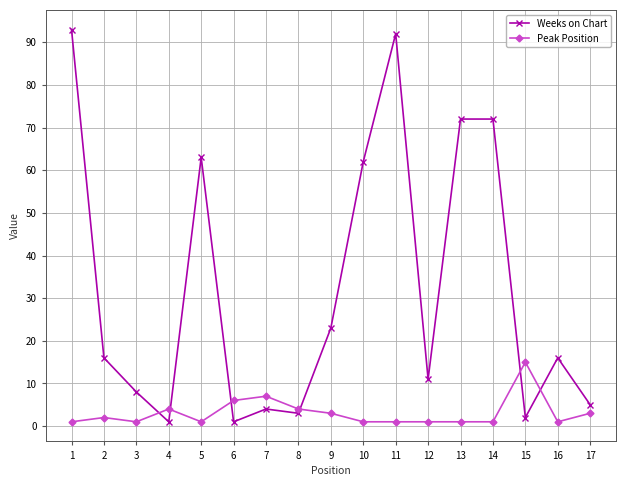

What is the highest value of the Peak Position series?

15